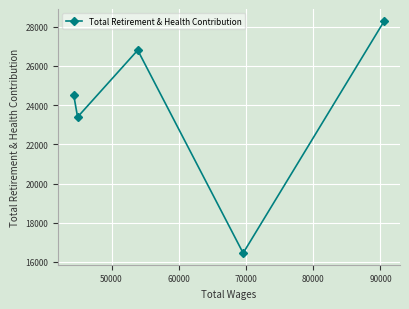

How many points are lower than both their immediate neighbors (excluding endpoints)?

2